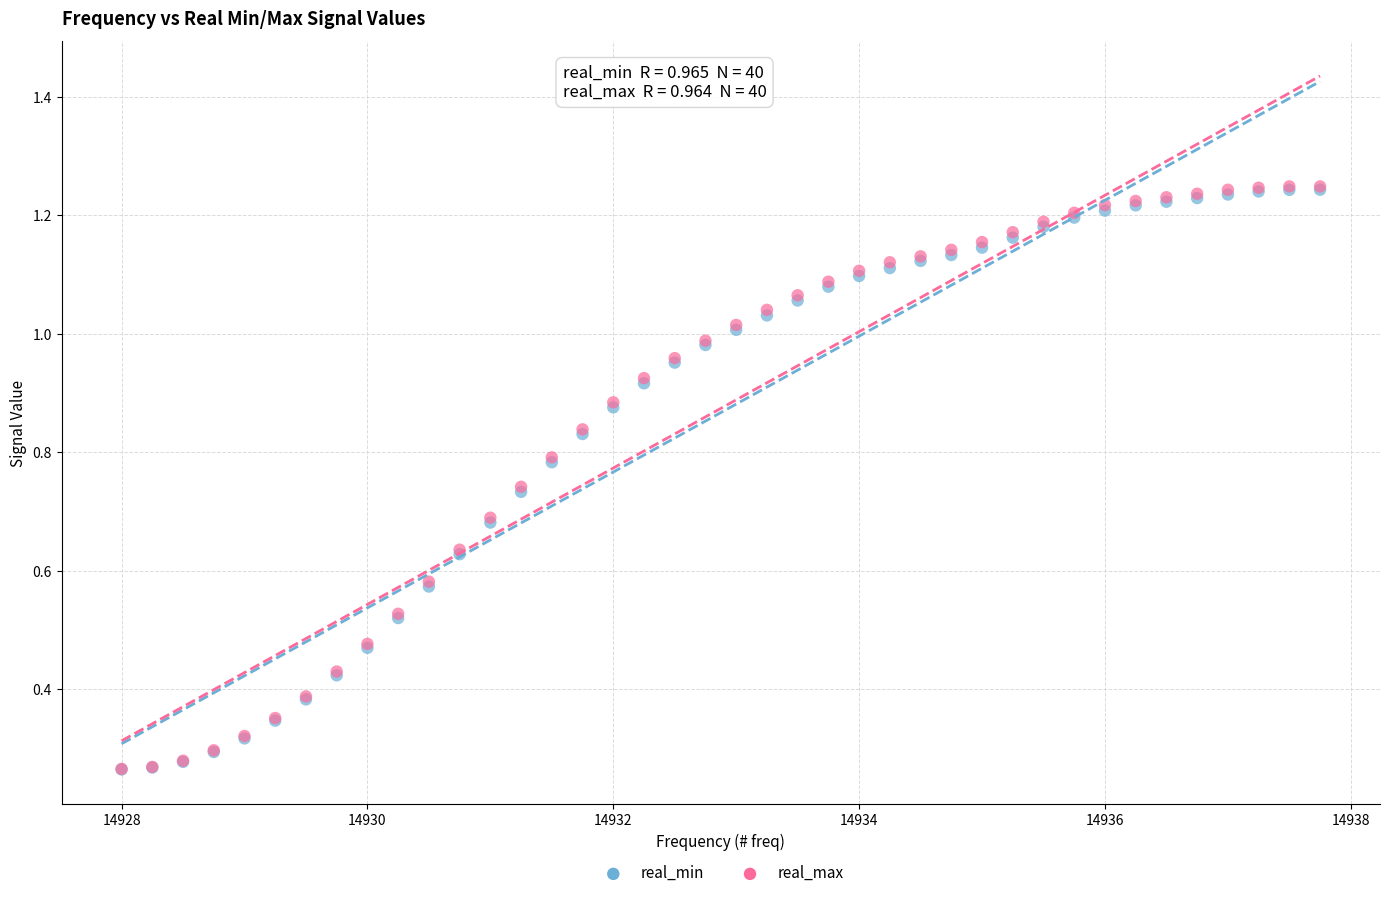

Which series has the largest Y range (max minus min)?

real_max